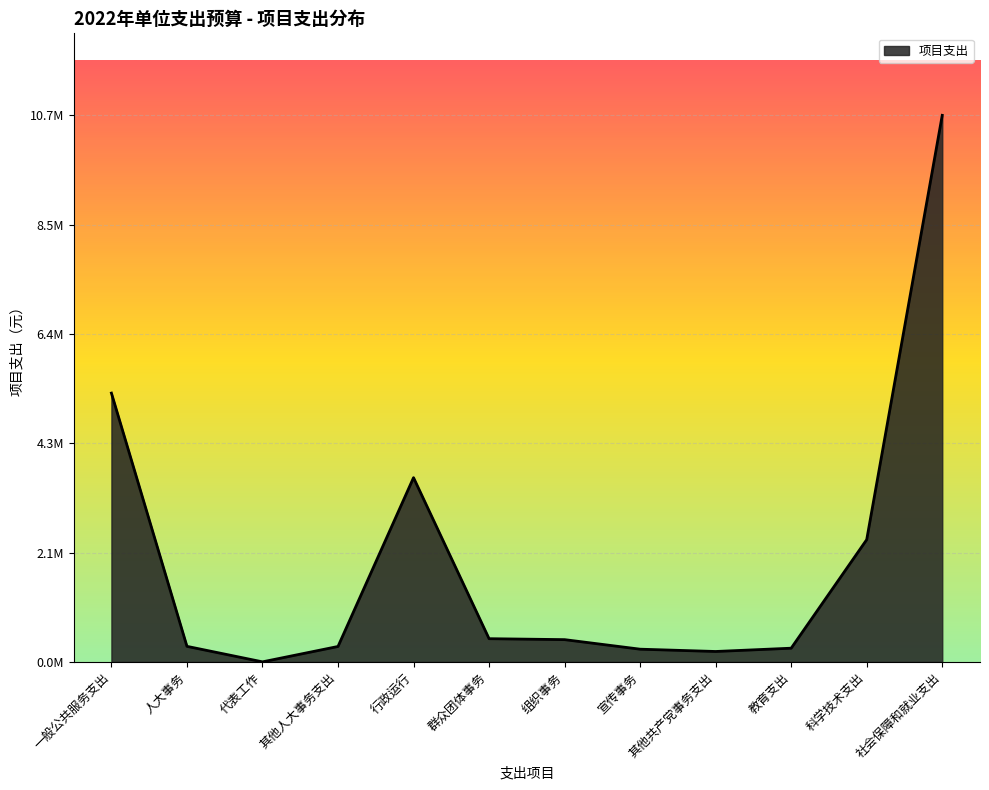

What is the minimum value shown in the chart?

2500